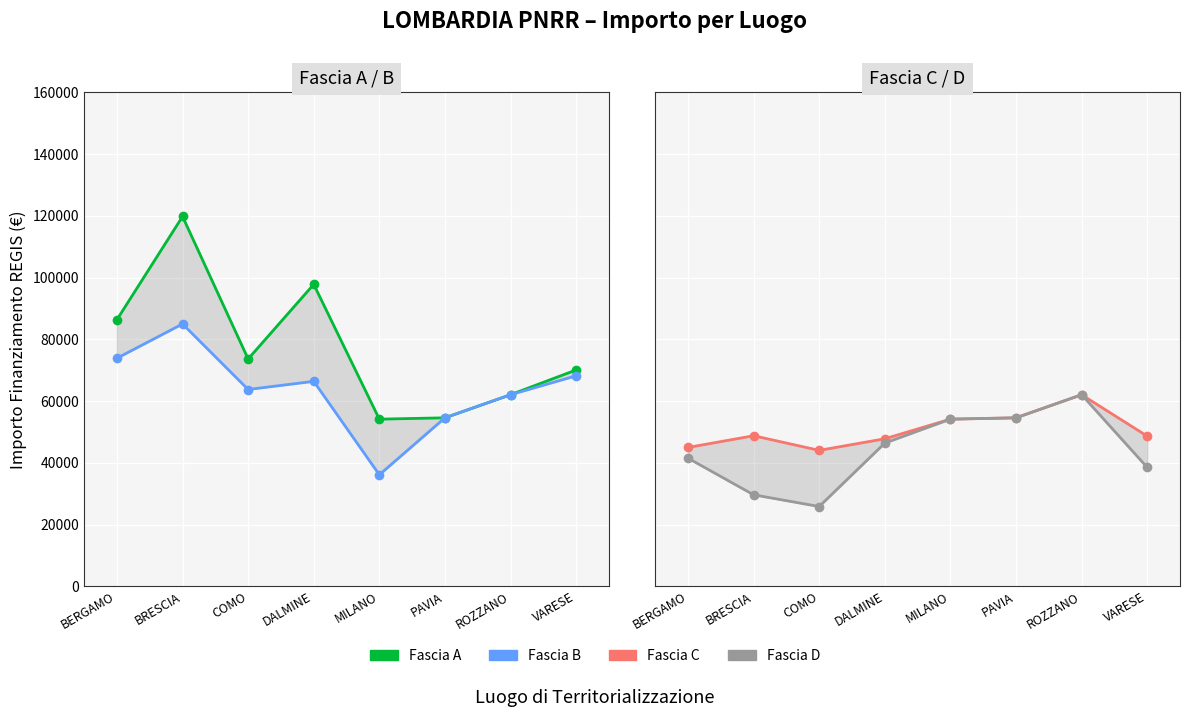

Where is Fascia D nearest to the value 43952?

DALMINE